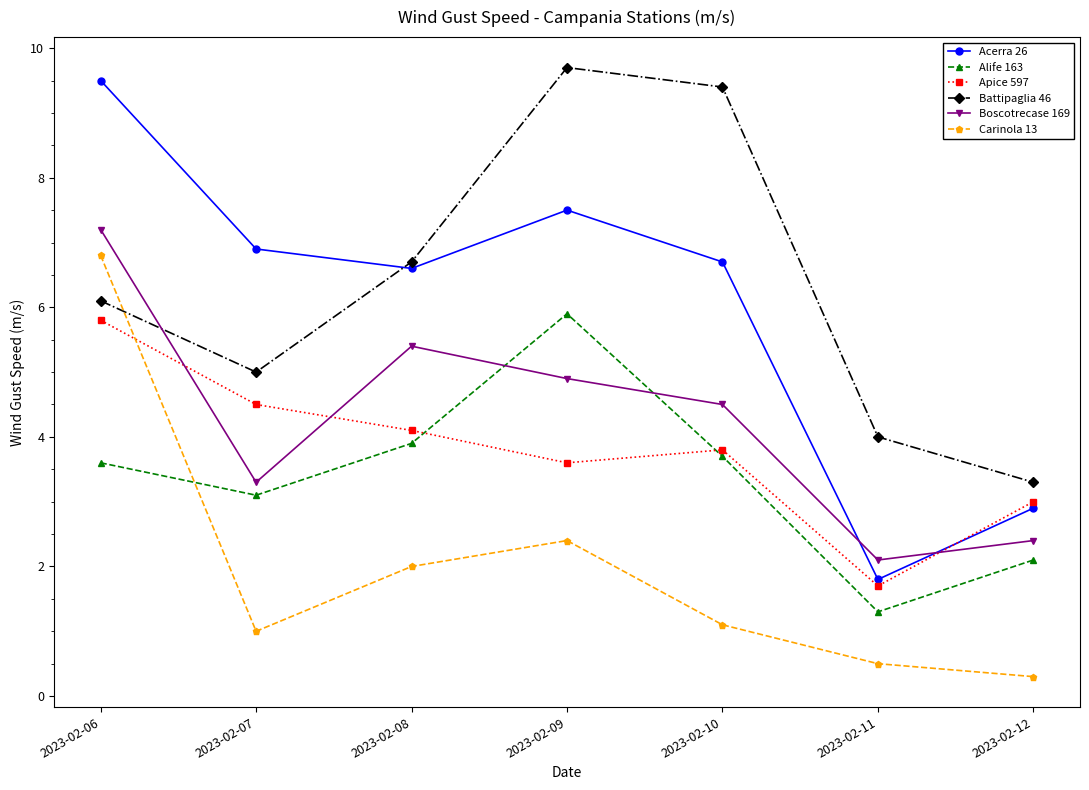

Reading right to left, transcribe all the data shown in this chart.

Acerra 26: 2023-02-12=2.9	2023-02-11=1.8	2023-02-10=6.7	2023-02-09=7.5	2023-02-08=6.6	2023-02-07=6.9	2023-02-06=9.5
Alife 163: 2023-02-12=2.1	2023-02-11=1.3	2023-02-10=3.7	2023-02-09=5.9	2023-02-08=3.9	2023-02-07=3.1	2023-02-06=3.6
Apice 597: 2023-02-12=3.0	2023-02-11=1.7	2023-02-10=3.8	2023-02-09=3.6	2023-02-08=4.1	2023-02-07=4.5	2023-02-06=5.8
Battipaglia 46: 2023-02-12=3.3	2023-02-11=4.0	2023-02-10=9.4	2023-02-09=9.7	2023-02-08=6.7	2023-02-07=5.0	2023-02-06=6.1
Boscotrecase 169: 2023-02-12=2.4	2023-02-11=2.1	2023-02-10=4.5	2023-02-09=4.9	2023-02-08=5.4	2023-02-07=3.3	2023-02-06=7.2
Carinola 13: 2023-02-12=0.3	2023-02-11=0.5	2023-02-10=1.1	2023-02-09=2.4	2023-02-08=2.0	2023-02-07=1.0	2023-02-06=6.8